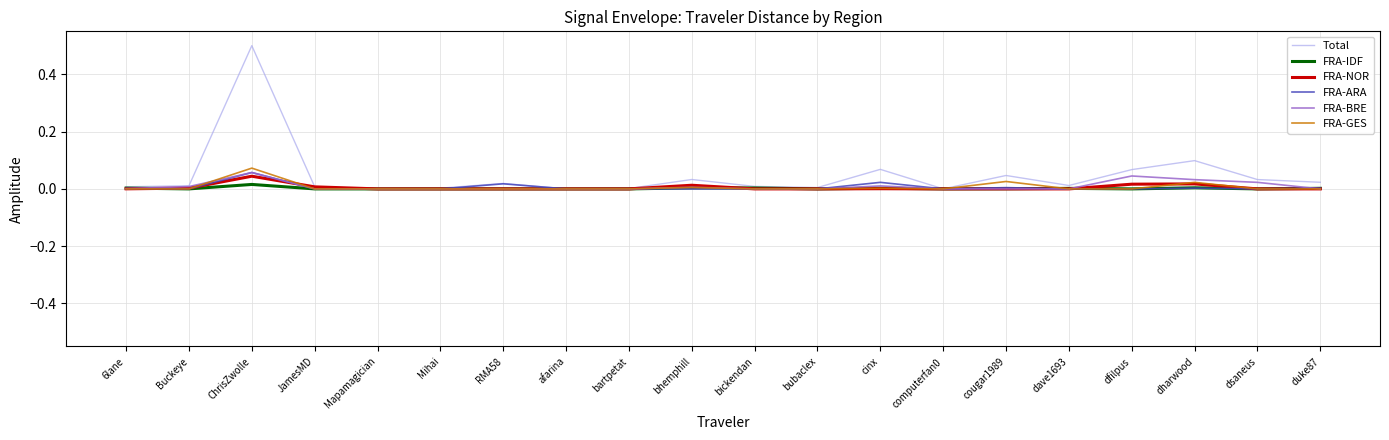

What is the maximum value shown in the chart?

0.5